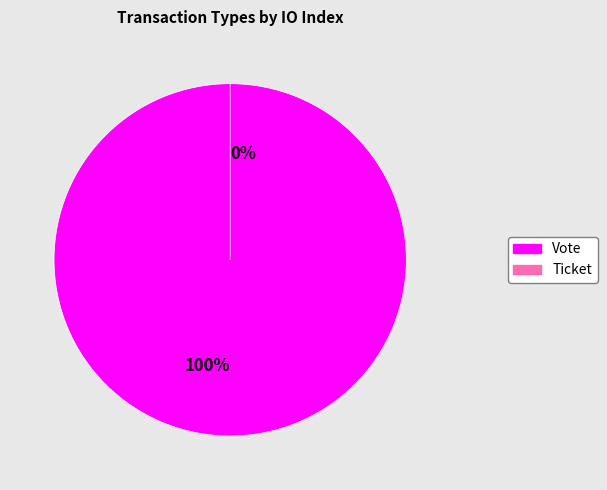

True or false: Vote accounts for 93% of the total.

False